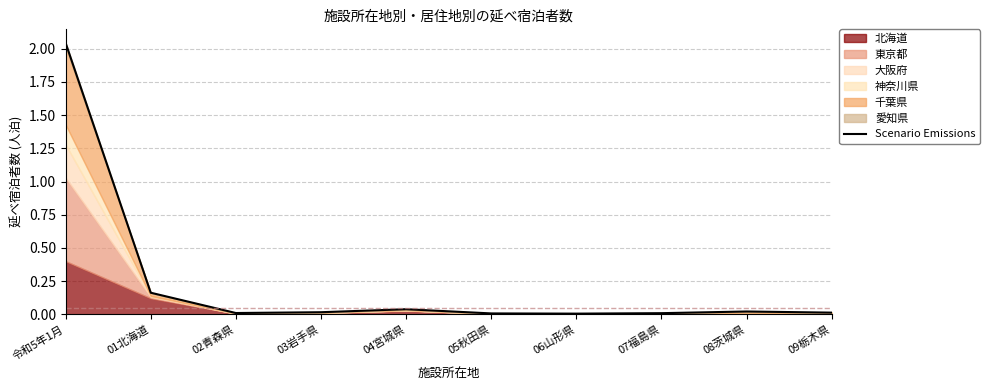

Reading left to right, what are all the values shown in this chart?

令和5年1月=2.0	01北海道=0.2	02青森県=0.0	03岩手県=0.0	04宮城県=0.0	05秋田県=0.0	06山形県=0.0	07福島県=0.0	08茨城県=0.0	09栃木県=0.0